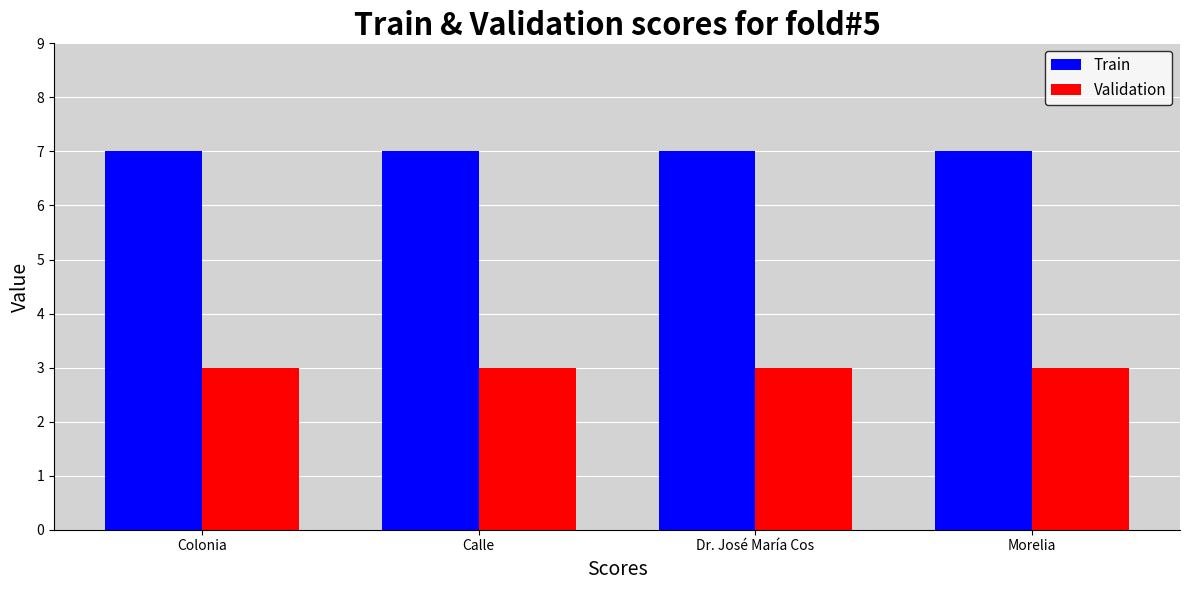

Are the bars horizontal?

No